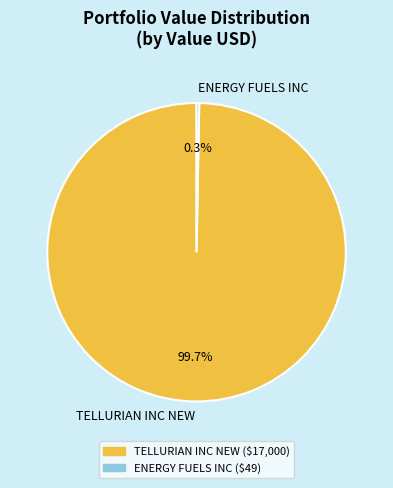

True or false: TELLURIAN INC NEW accounts for 100% of the total.

True